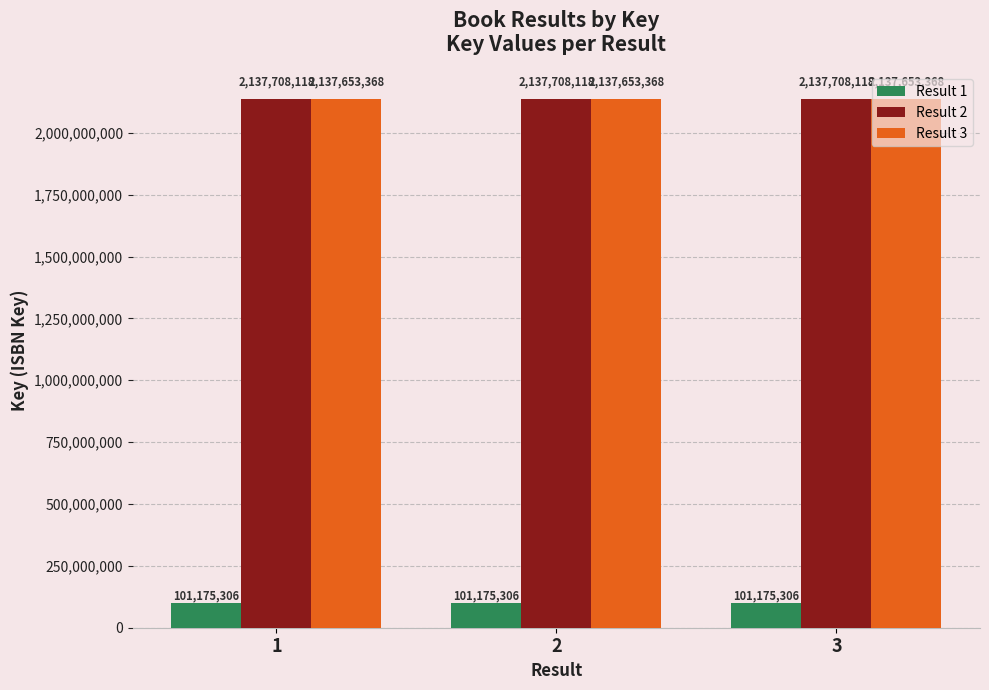

Are the bars horizontal?

No